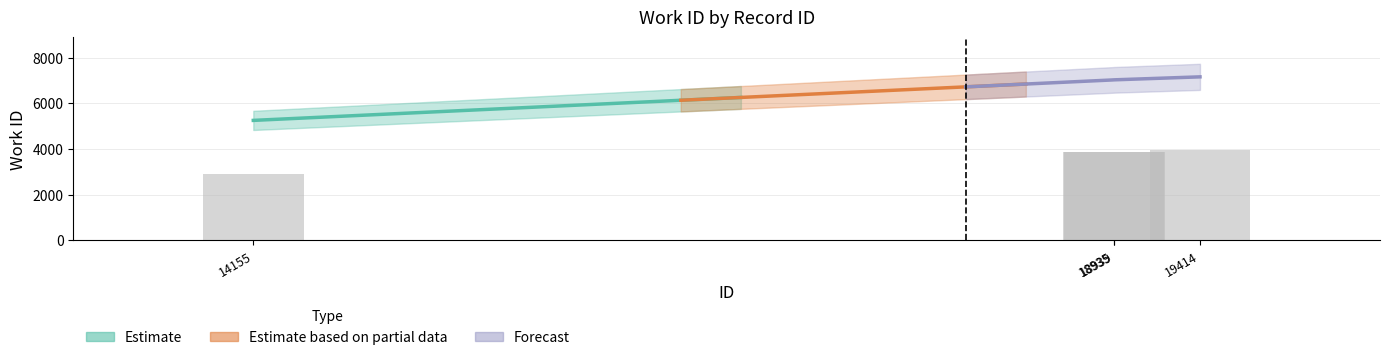

True or false: id has a value of 33949 at 19414.

False